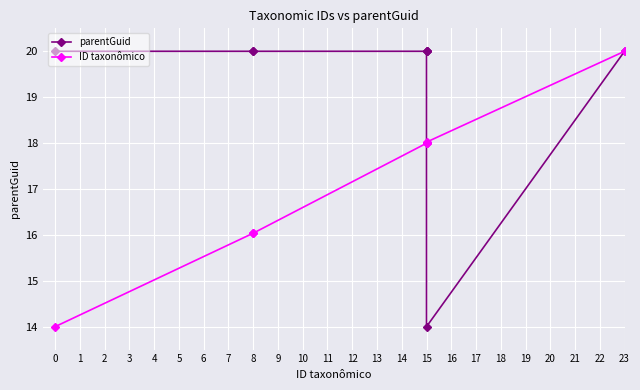

What is the minimum value for ID taxonômico?

14.0